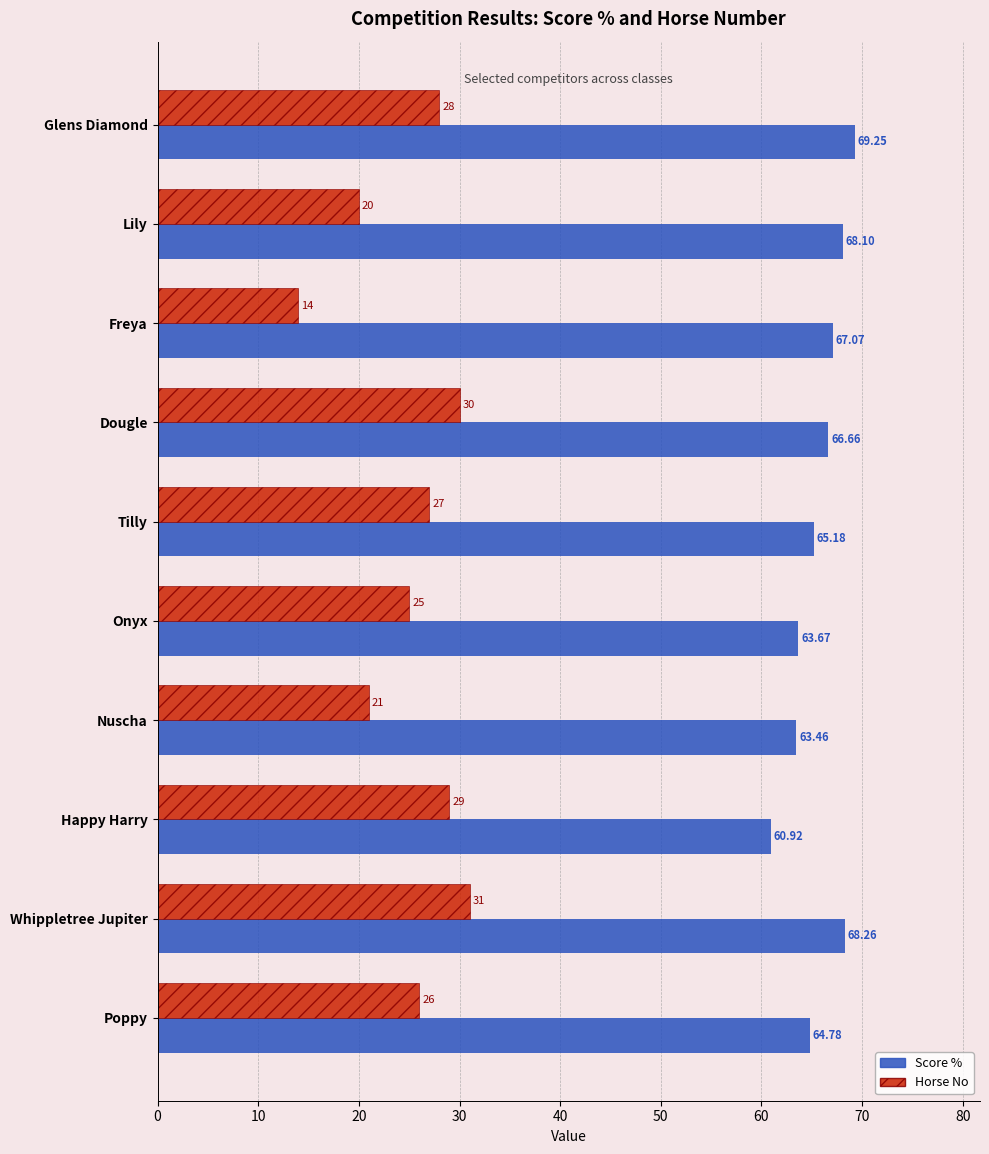

At which label is Horse No closest to 22?

Nuscha